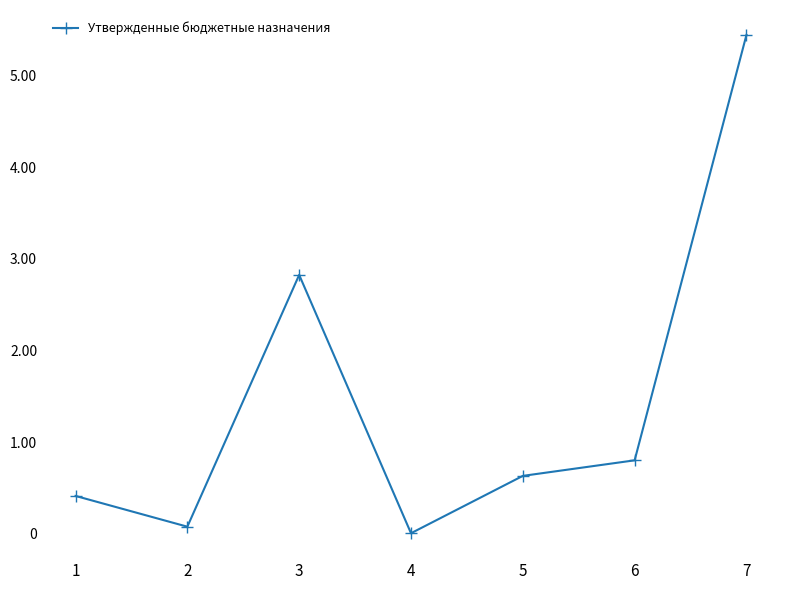

Does the chart have visible grid lines?

No